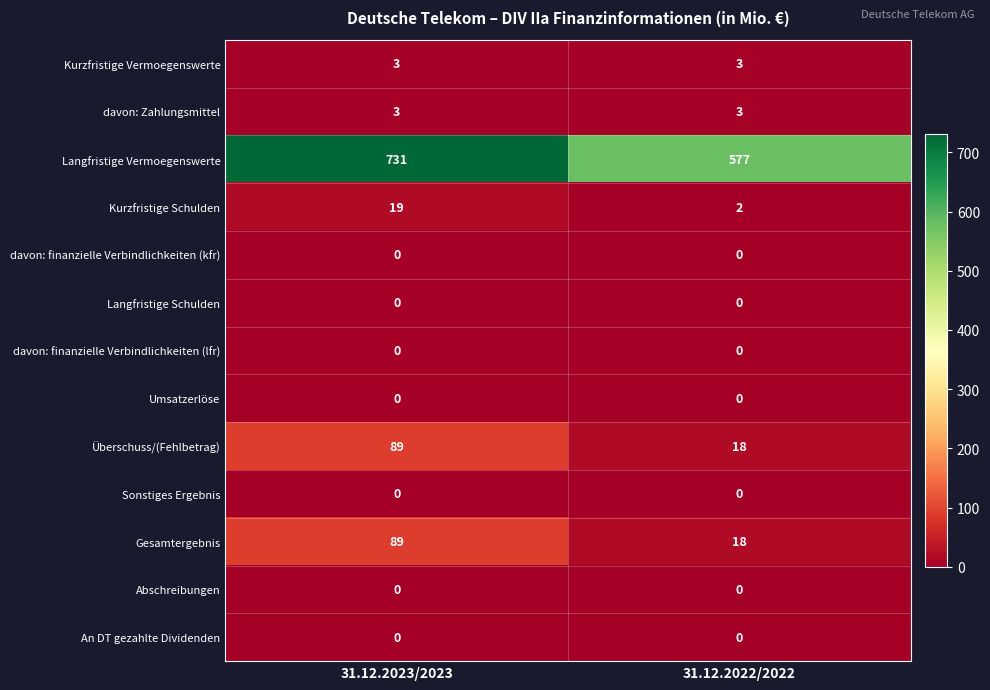

At which category is the sum across all series the highest?

31.12.2023/2023